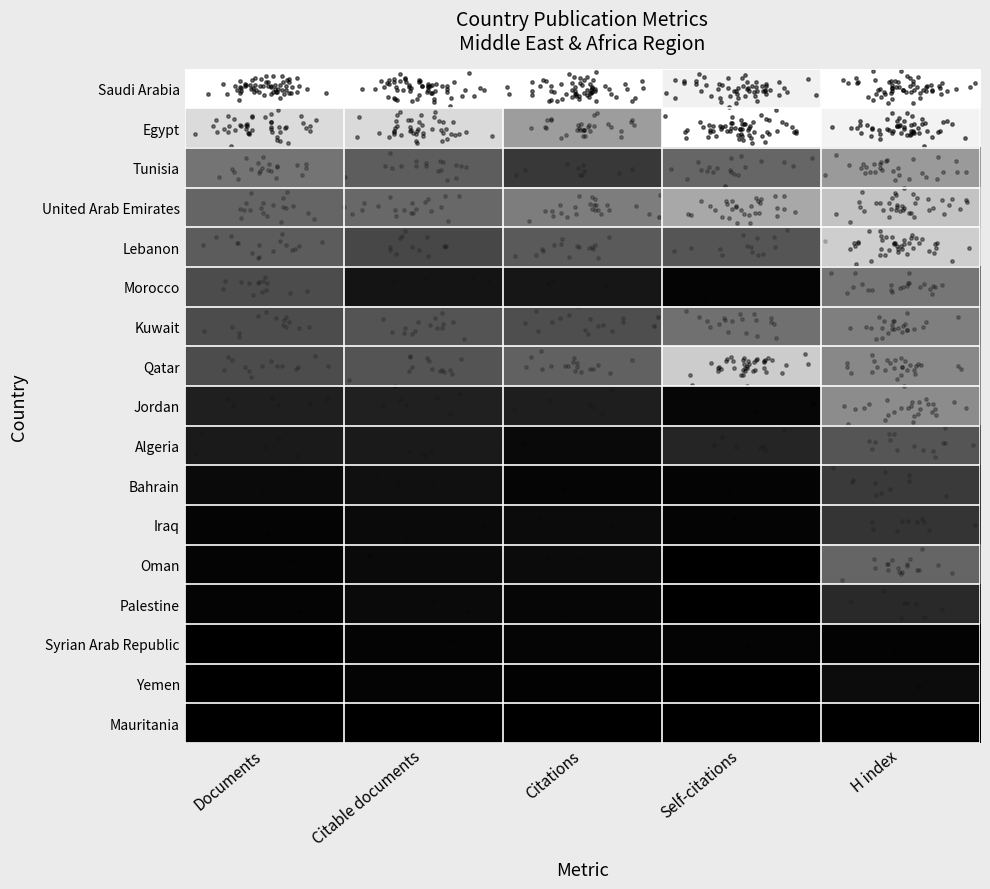

Reading left to right, what are all the values shown in this chart?

Saudi Arabia: Documents=0.0	Citable documents=0.0	Citations=0.0	Self-citations=0.1	H index=0.0
Egypt: Documents=0.2	Citable documents=0.2	Citations=0.5	Self-citations=0.0	H index=0.1
Tunisia: Documents=0.6	Citable documents=0.7	Citations=0.8	Self-citations=0.7	H index=0.5
United Arab Emirates: Documents=0.7	Citable documents=0.7	Citations=0.6	Self-citations=0.4	H index=0.3
Lebanon: Documents=0.7	Citable documents=0.8	Citations=0.7	Self-citations=0.7	H index=0.3
Morocco: Documents=0.8	Citable documents=0.9	Citations=0.9	Self-citations=1.0	H index=0.6
Kuwait: Documents=0.8	Citable documents=0.7	Citations=0.8	Self-citations=0.6	H index=0.6
Qatar: Documents=0.8	Citable documents=0.7	Citations=0.7	Self-citations=0.3	H index=0.5
Jordan: Documents=0.9	Citable documents=0.9	Citations=0.9	Self-citations=1.0	H index=0.5
Algeria: Documents=0.9	Citable documents=0.9	Citations=1.0	Self-citations=0.9	H index=0.7
Bahrain: Documents=1.0	Citable documents=0.9	Citations=1.0	Self-citations=1.0	H index=0.8
Iraq: Documents=1.0	Citable documents=1.0	Citations=1.0	Self-citations=1.0	H index=0.8
Oman: Documents=1.0	Citable documents=1.0	Citations=1.0	Self-citations=1.0	H index=0.7
Palestine: Documents=1.0	Citable documents=1.0	Citations=1.0	Self-citations=1.0	H index=0.9
Syrian Arab Republic: Documents=1.0	Citable documents=1.0	Citations=1.0	Self-citations=1.0	H index=1.0
Yemen: Documents=1.0	Citable documents=1.0	Citations=1.0	Self-citations=1.0	H index=1.0
Mauritania: Documents=1.0	Citable documents=1.0	Citations=1.0	Self-citations=1.0	H index=1.0